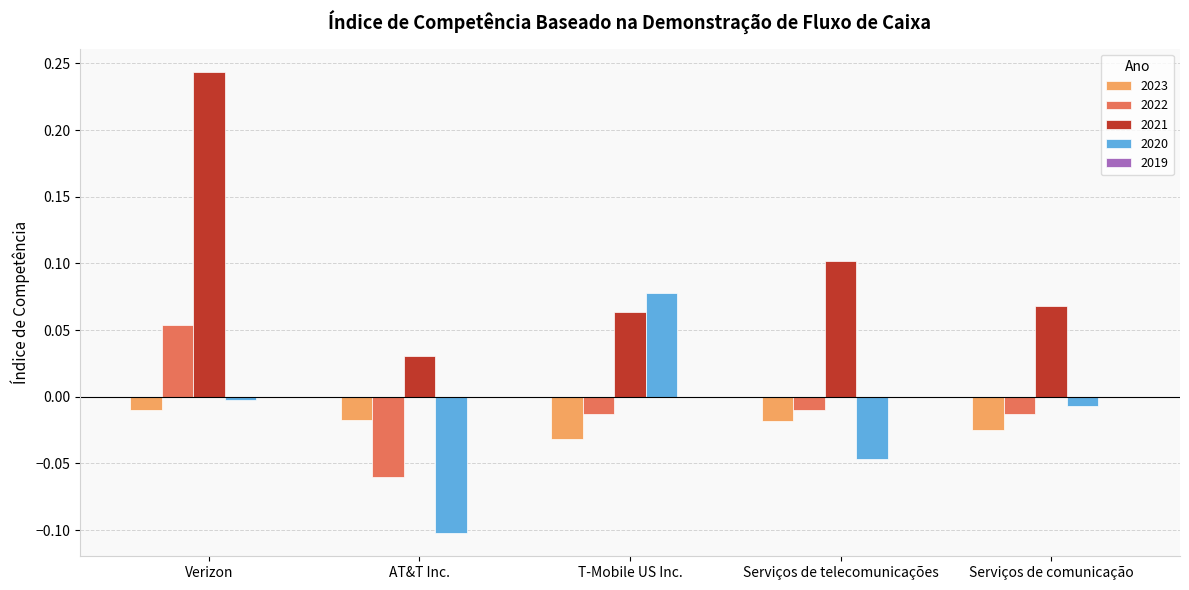

Which series has the widest spread of values?

2021